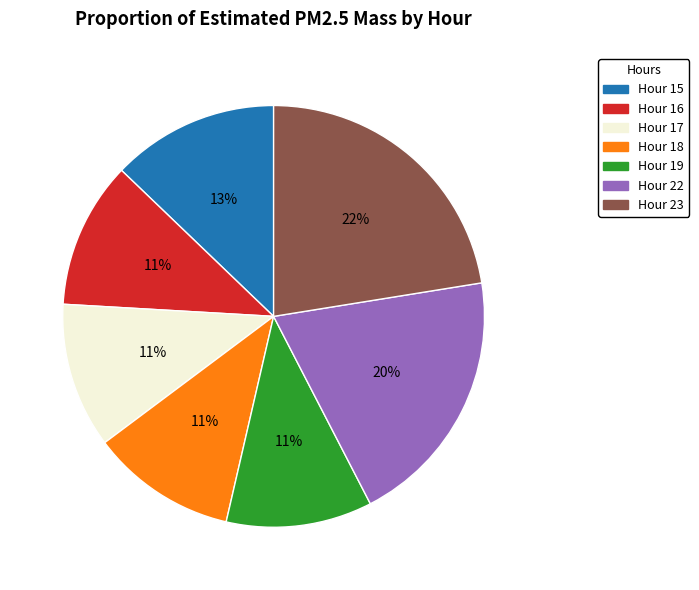

To the nearest percent, what is the average slice percentage?

14%